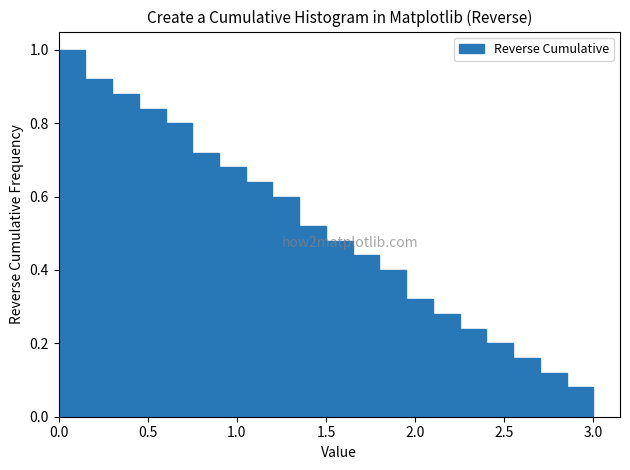

Read against the x-axis, roughly where is the centre of the tallest bar?

0.10